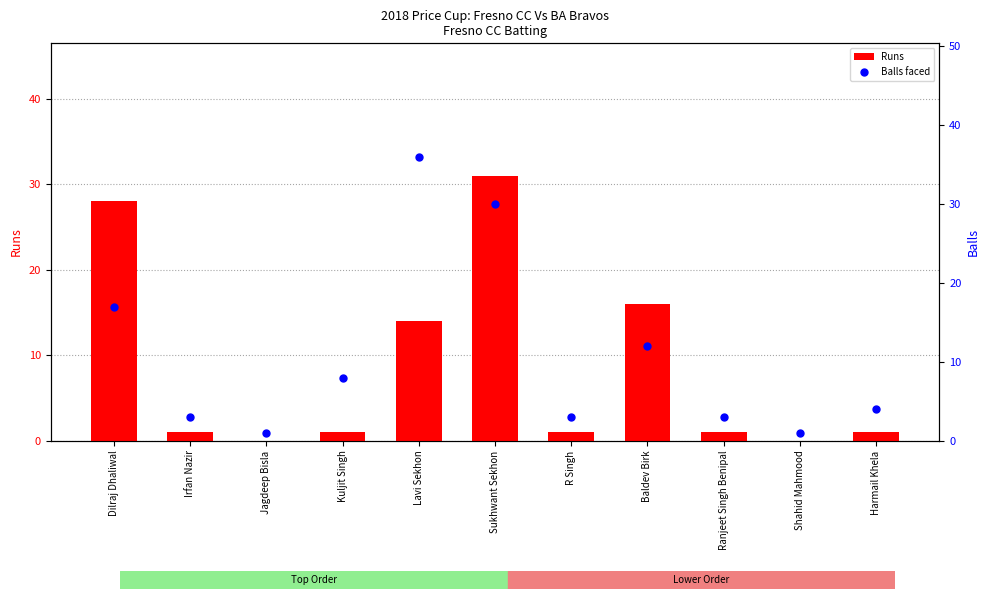

Which series contains the highest Y value?

Balls faced